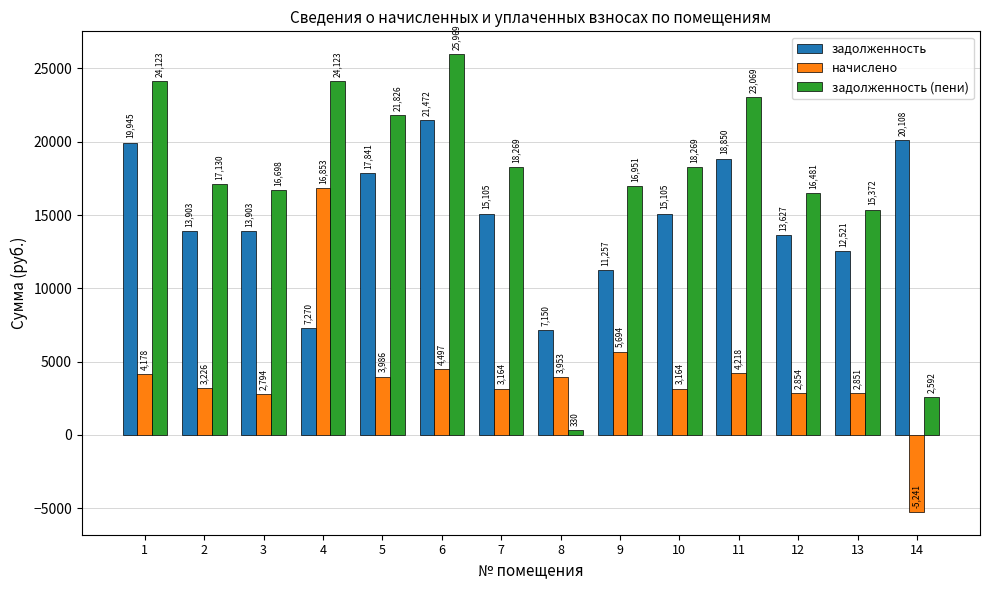

What is the total value across all series at 9?

33901.8